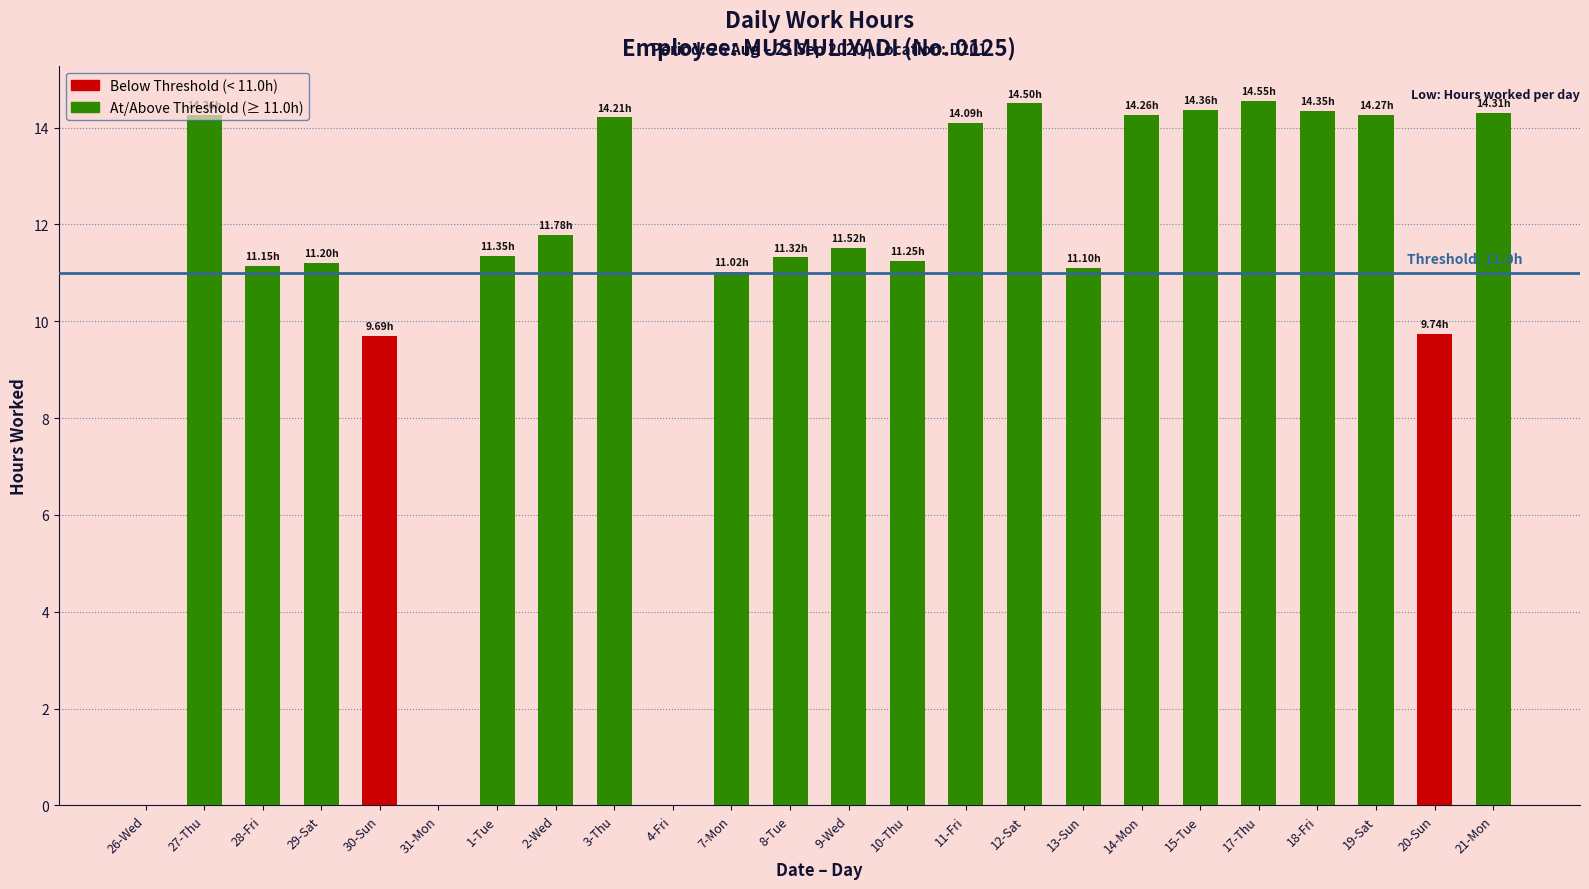

What is the label of the 2nd bar from the left?

27-Thu